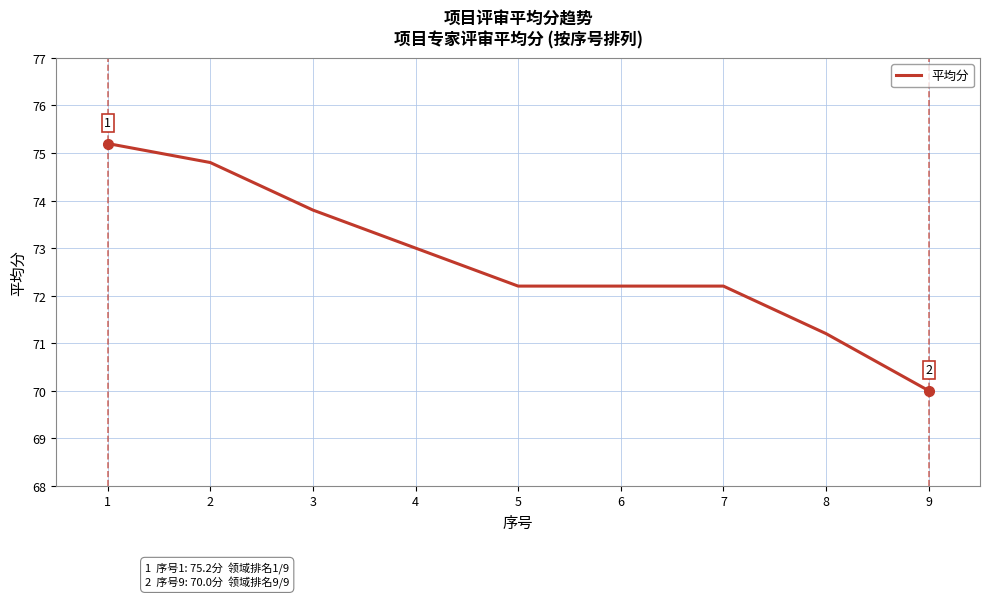

Which category has the lowest value across all series?

9